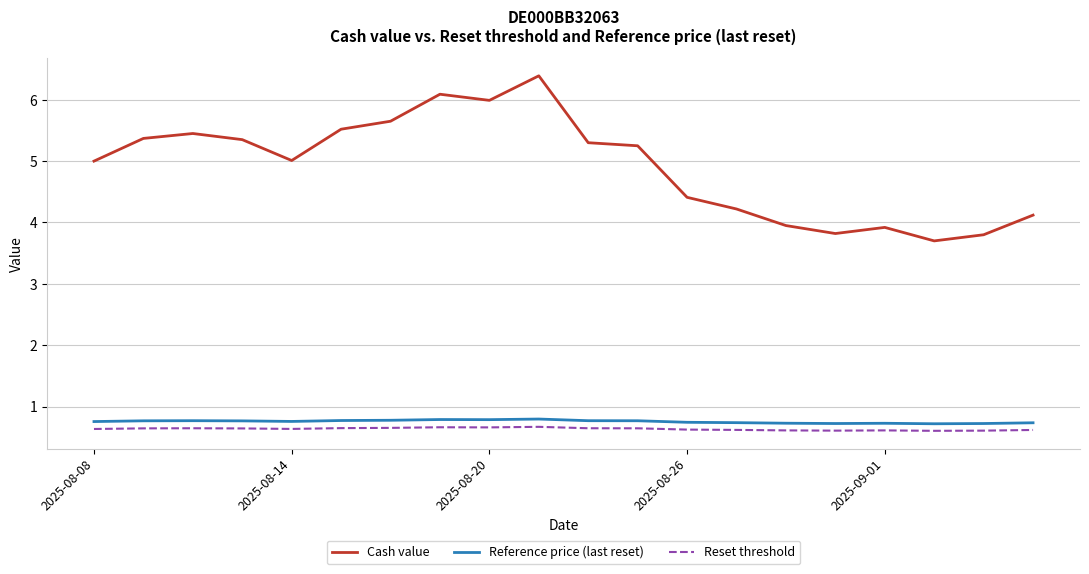

Does the chart have visible grid lines?

Yes